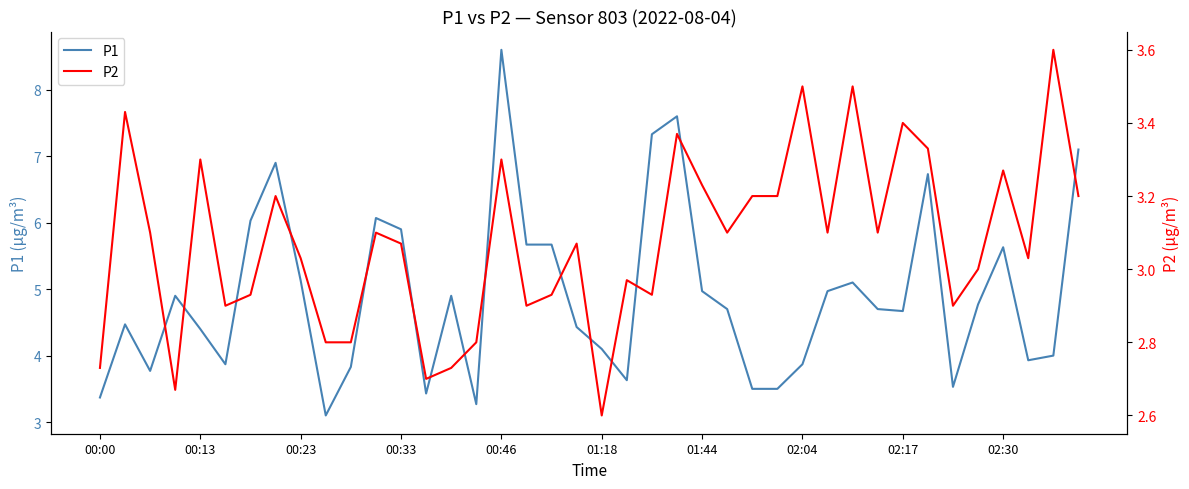

True or false: P1 has a value of 4.1 at 01:18.

True